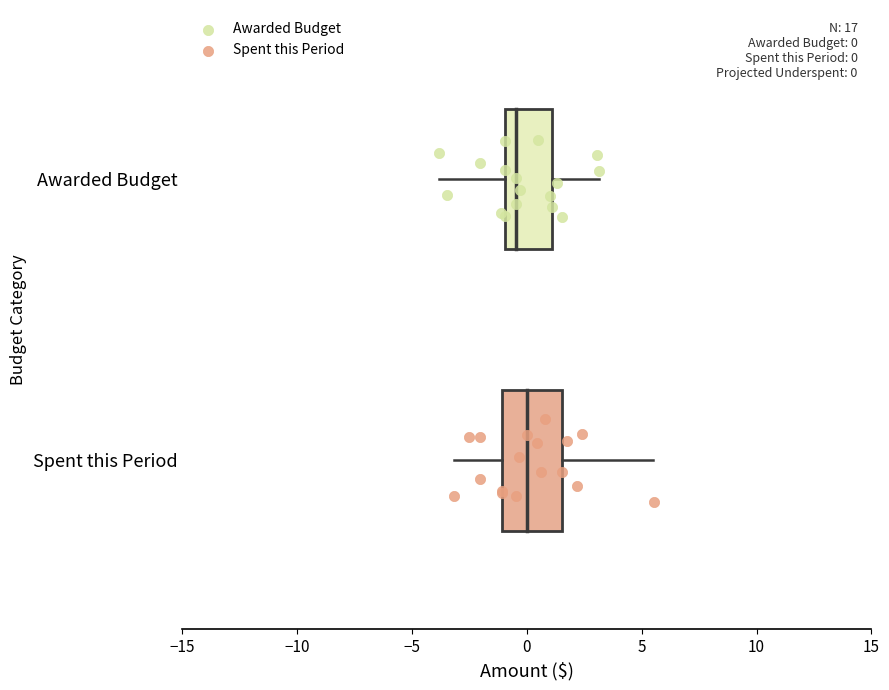

Which series contains the lowest Y value?

Spent this Period